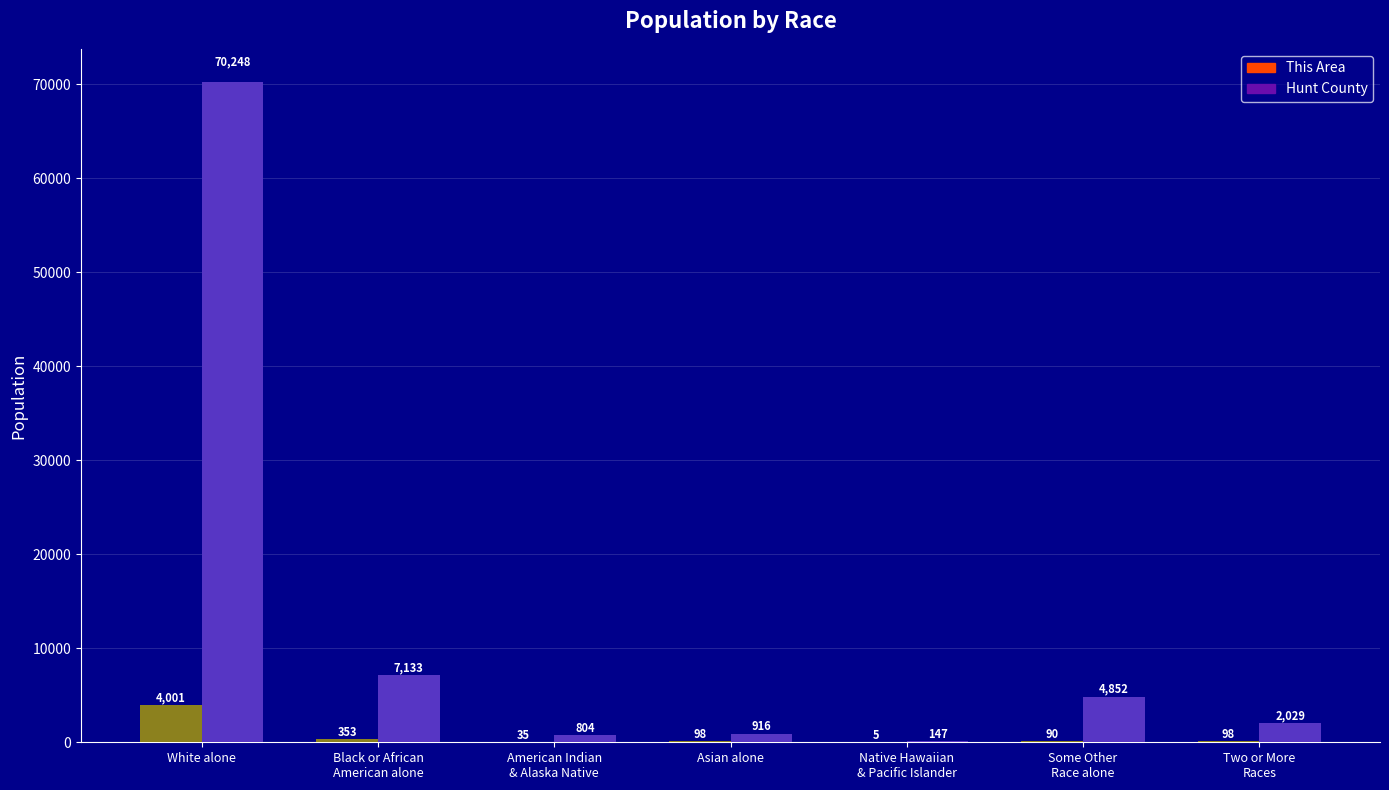

Where is Hunt County nearest to the value 35197?

Black or African
American alone